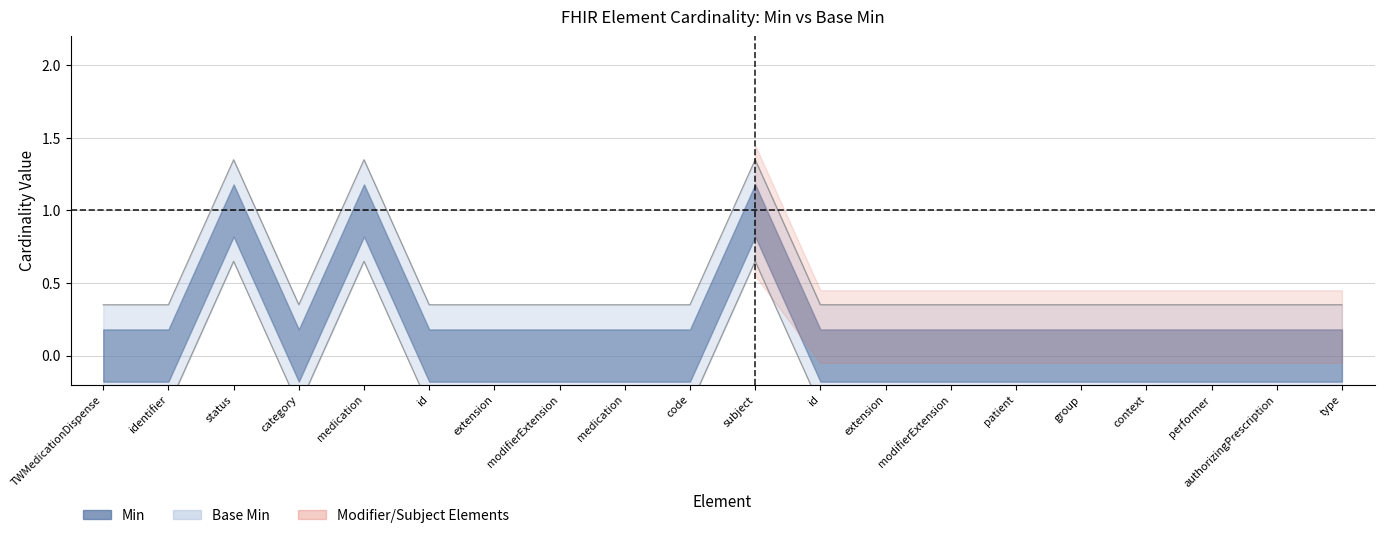

True or false: Base Min and Min cross at least once.

False